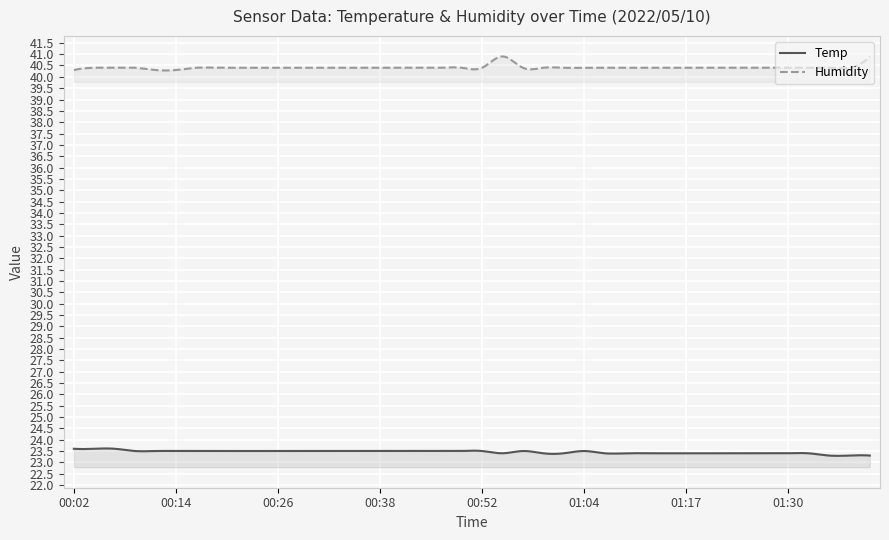

Rank the series at 00:24 from lowest to highest value.

Temp, Humidity